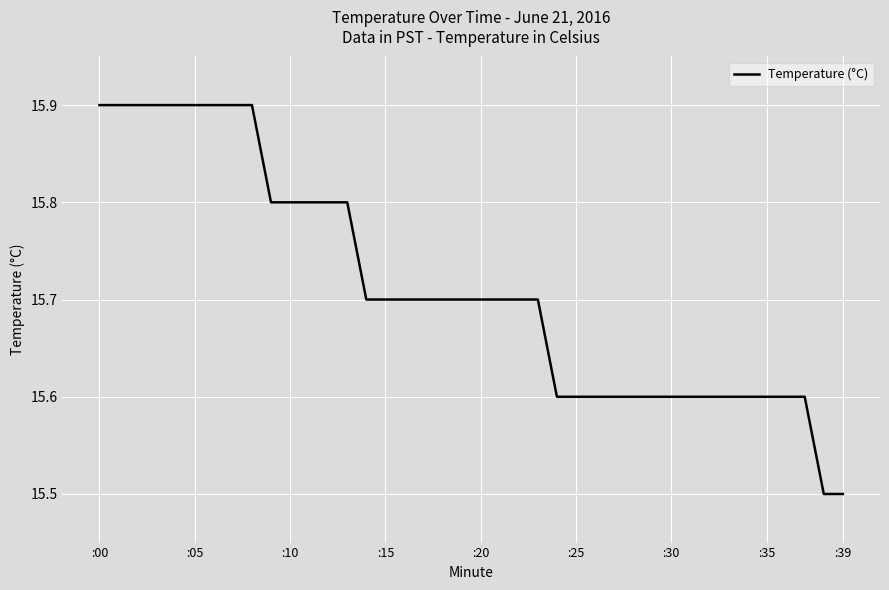

What is the difference between the maximum and minimum values?

0.4